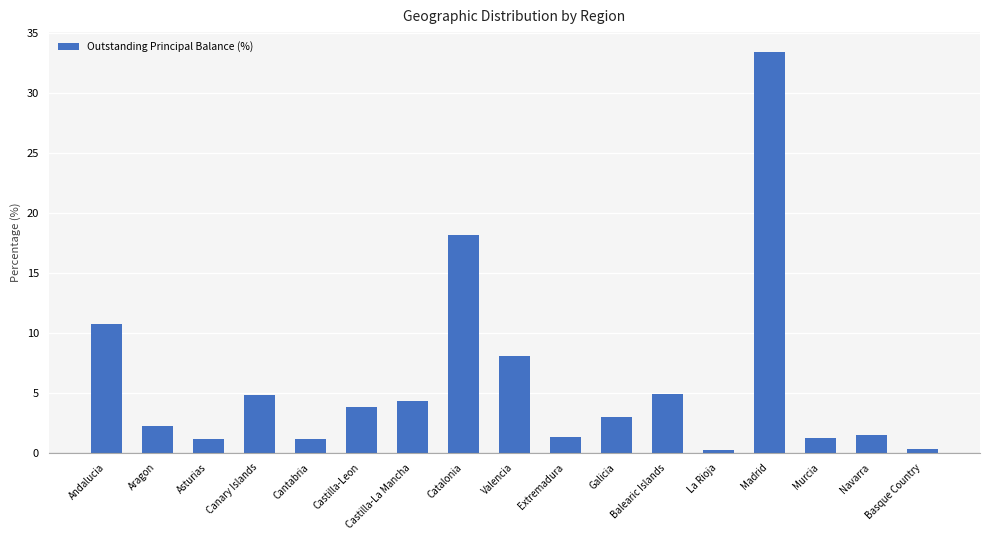

Which has a higher value, Murcia or Castilla-Leon?

Castilla-Leon